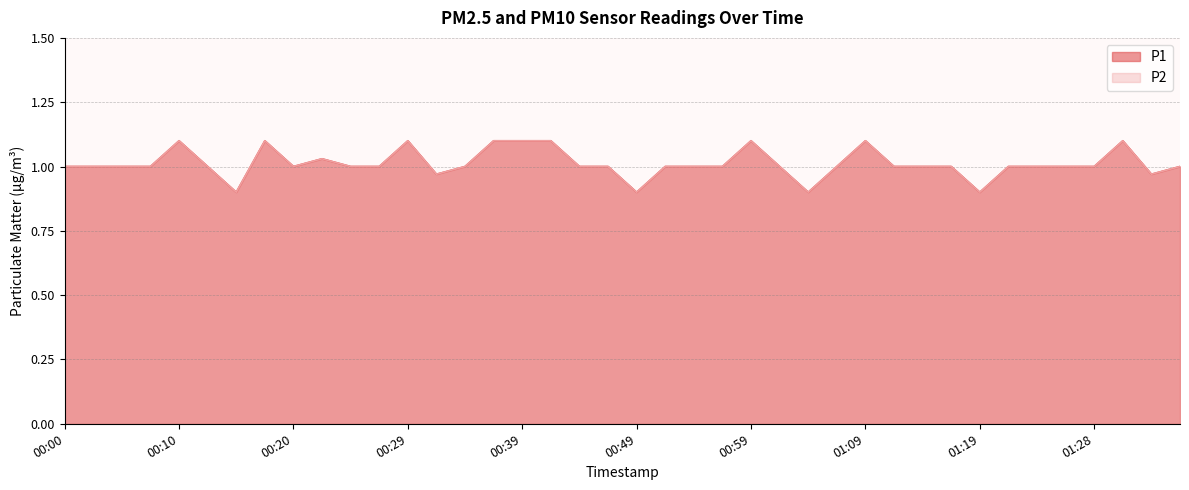

What is the difference between the maximum and minimum values in the P1 series?

0.2